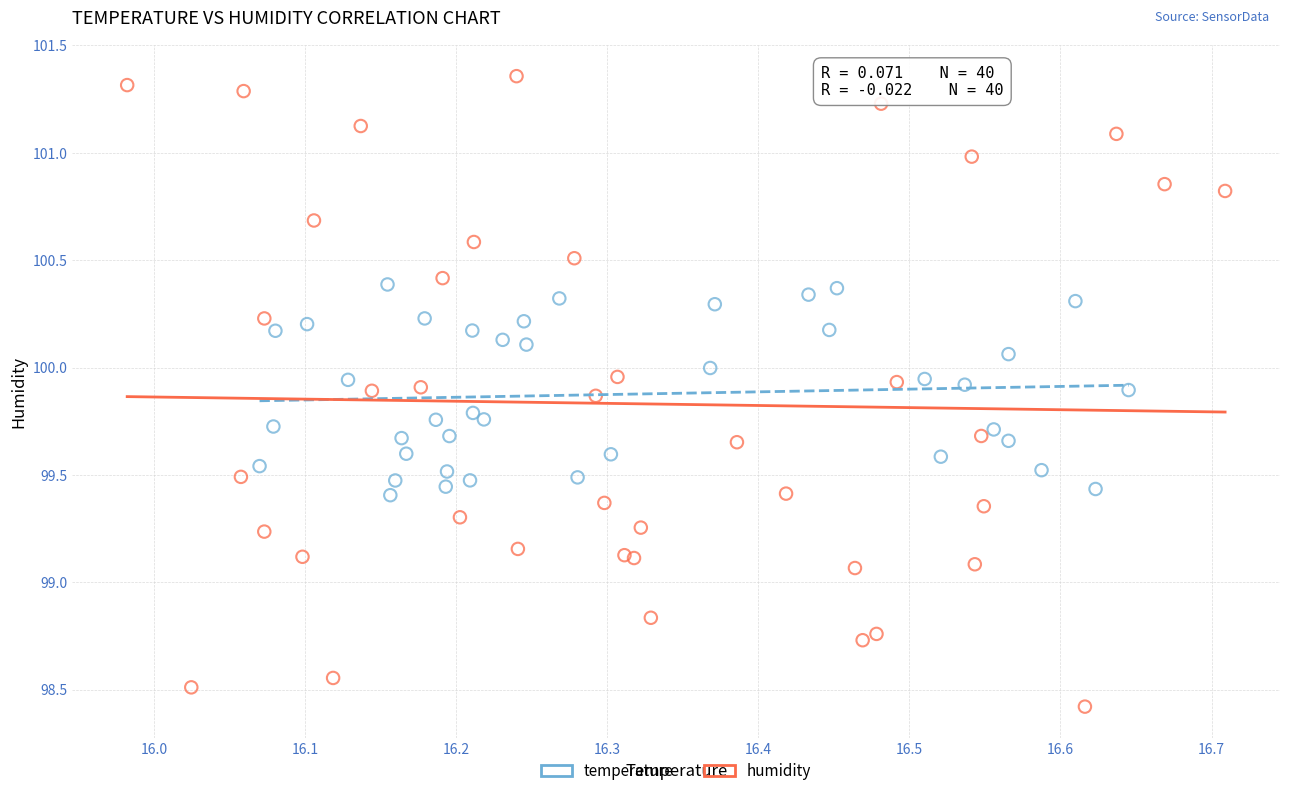

Which series reaches the minimum Y coordinate?

humidity